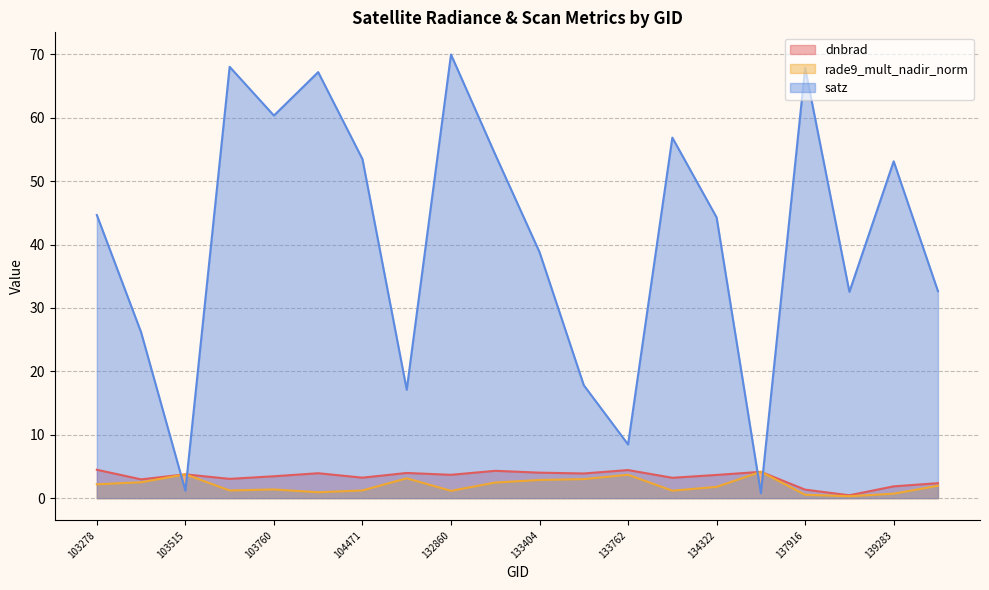

Rank the categories by rade9_mult_nadir_norm value from highest to lowest.

134687, 103515, 133762, 132847, 133584, 133404, 103396, 133209, 103278, 140059, 134322, 103760, 104471, 103642, 134138, 132860, 103988, 139283, 137916, 138492